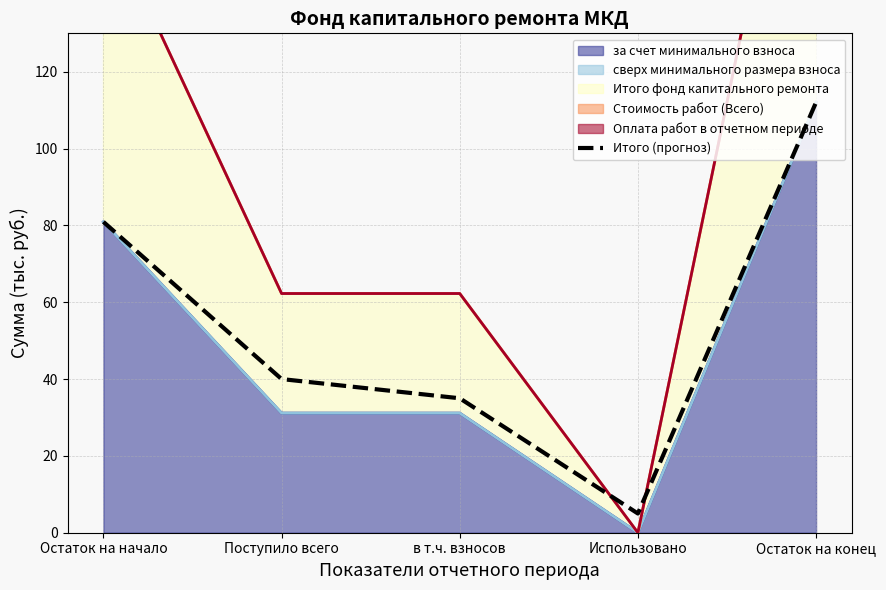

Rank the categories by value from highest to lowest.

Остаток на конец, Остаток на начало, Поступило всего, в т.ч. взносов, Использовано